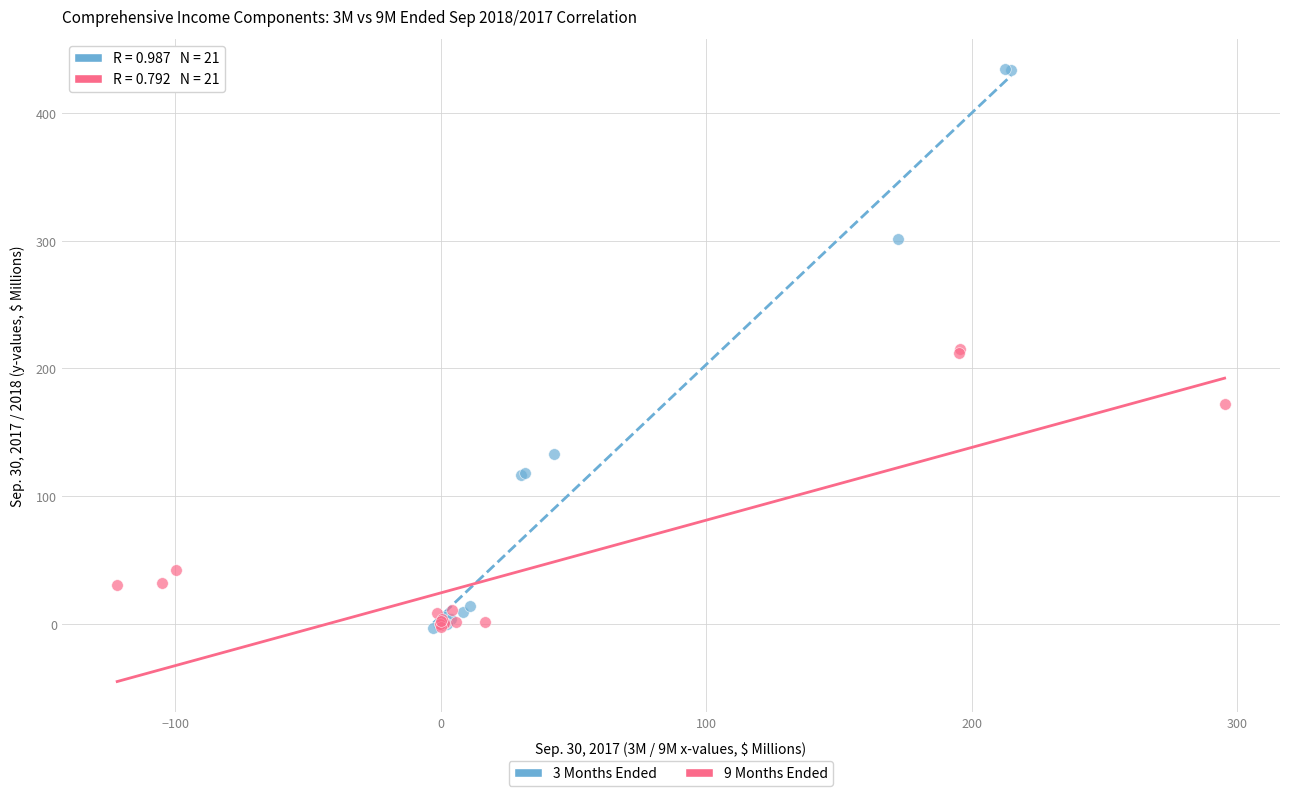

Which series contains the highest Y value?

3 Months Ended